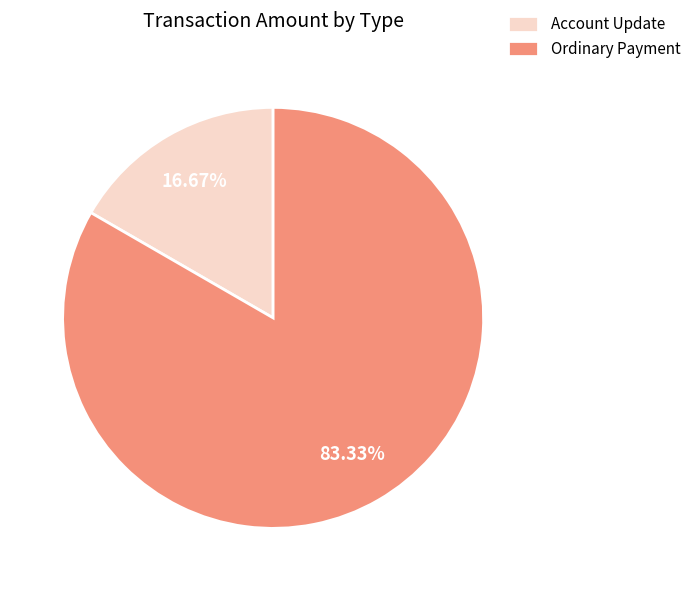

Between Ordinary Payment and Account Update, which is larger?

Ordinary Payment